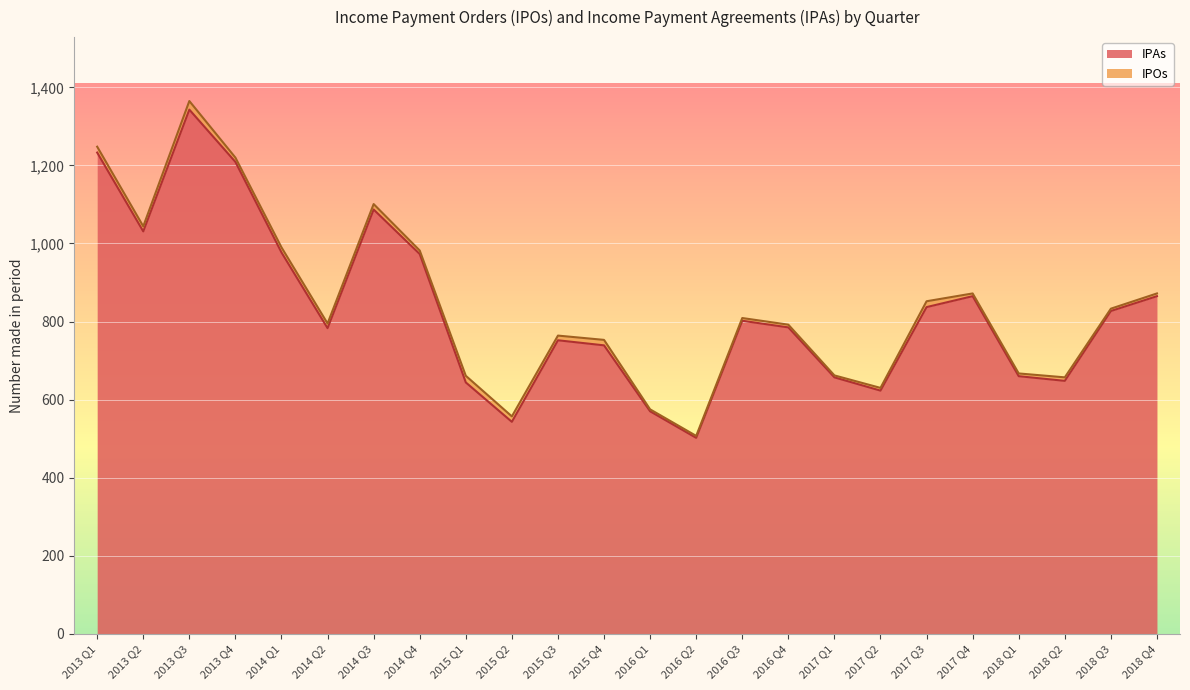

List the labels in order of value, smallest first.

2016 Q2, 2015 Q2, 2016 Q1, 2017 Q2, 2015 Q1, 2018 Q2, 2017 Q1, 2018 Q1, 2015 Q4, 2015 Q3, 2014 Q2, 2016 Q4, 2016 Q3, 2018 Q3, 2017 Q3, 2017 Q4, 2018 Q4, 2014 Q4, 2014 Q1, 2013 Q2, 2014 Q3, 2013 Q4, 2013 Q1, 2013 Q3